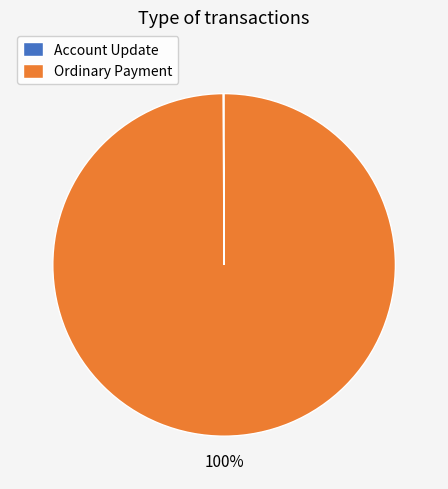

Is there any slice that represents more than half of the pie?

Yes